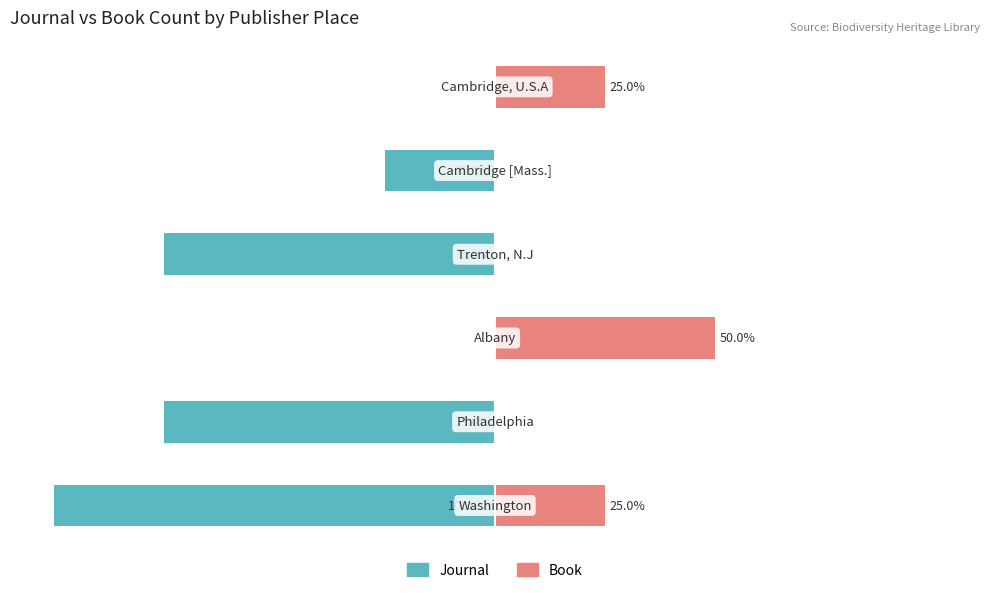

What is the average value of the Journal series?

-46